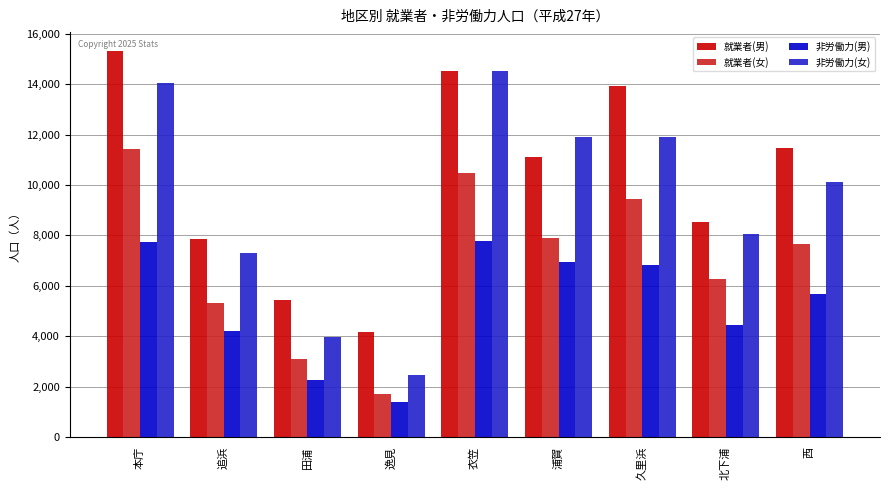

What is the total value across all series at 浦賀?

37838